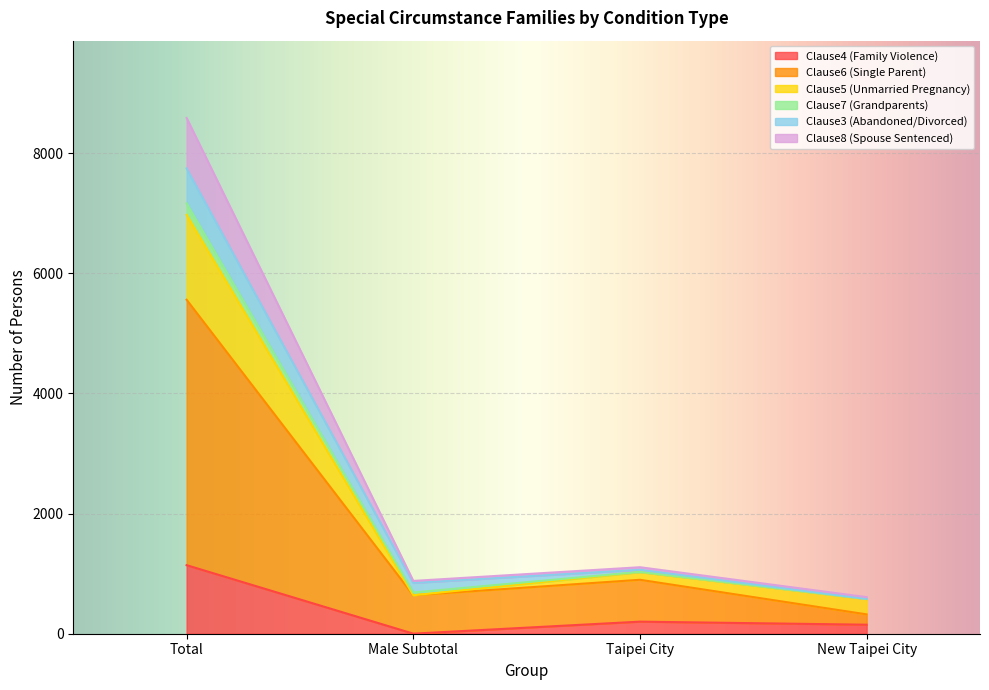

Which category has the highest value in the Clause4 (Family Violence) series?

Total